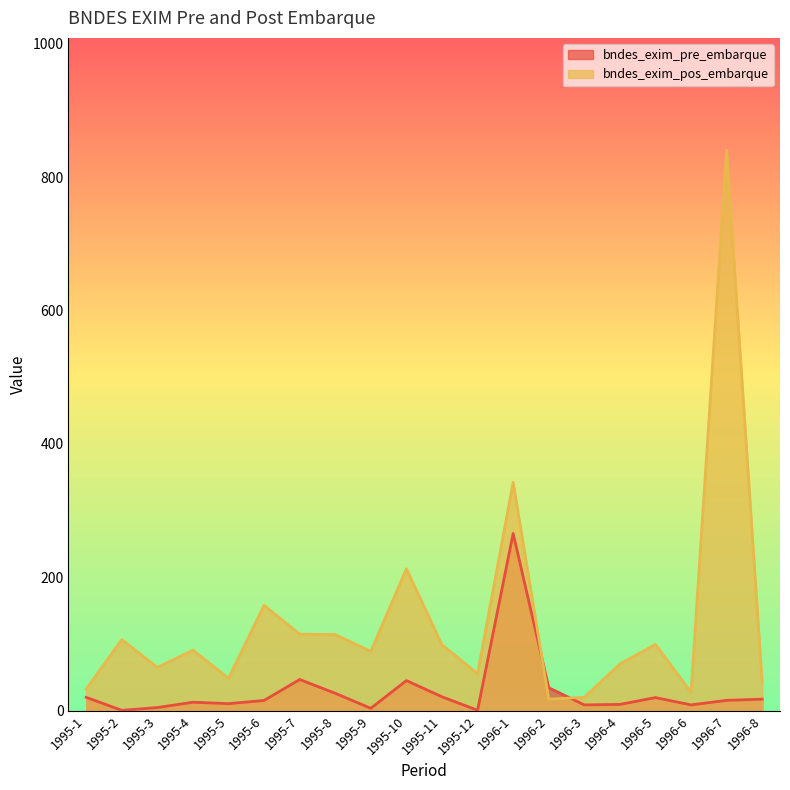

Which label corresponds to the smallest value in the chart?

1995-2